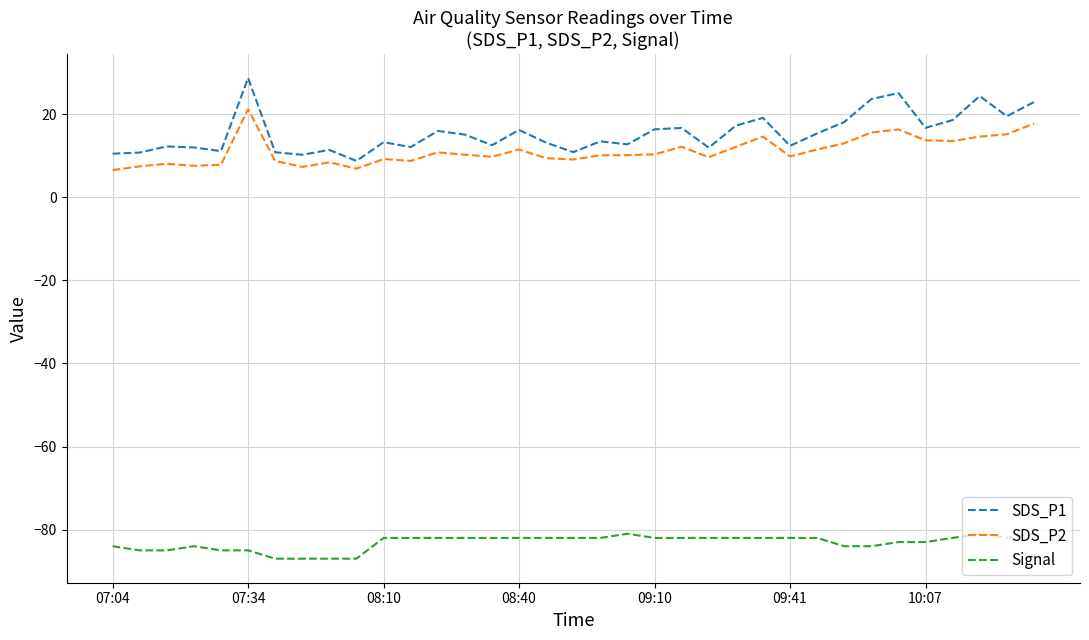

What are all the series names shown in the legend?

SDS_P1, SDS_P2, Signal